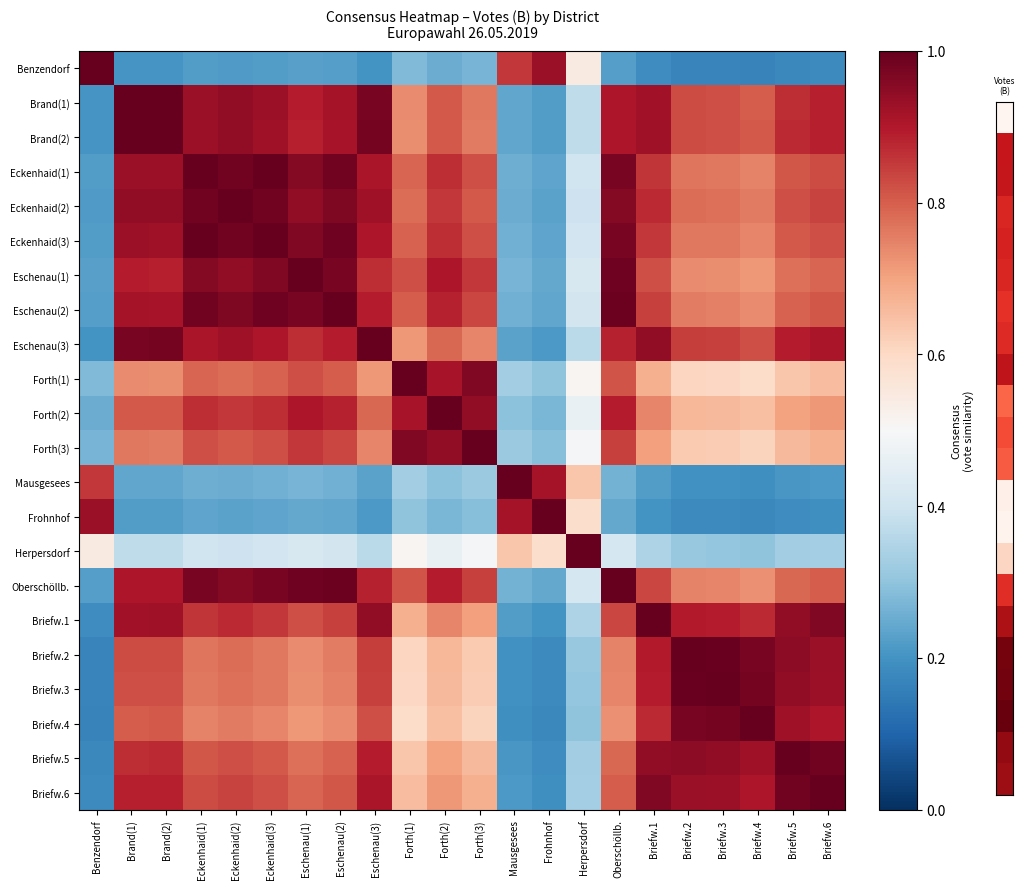

Reading left to right, extract all data points from this chart.

Benzendorf: Benzendorf=1.0	Brand(1)=0.2	Brand(2)=0.2	Eckenhaid(1)=0.2	Eckenhaid(2)=0.2	Eckenhaid(3)=0.2	Eschenau(1)=0.2	Eschenau(2)=0.2	Eschenau(3)=0.2	Forth(1)=0.3	Forth(2)=0.3	Forth(3)=0.3	Mausgesees=0.9	Frohnhof=0.9	Herpersdorf=0.5	Oberschöllb.=0.2	Briefw.1=0.2	Briefw.2=0.2	Briefw.3=0.2	Briefw.4=0.2	Briefw.5=0.2	Briefw.6=0.2
Brand(1): Benzendorf=0.2	Brand(1)=1.0	Brand(2)=1.0	Eckenhaid(1)=0.9	Eckenhaid(2)=0.9	Eckenhaid(3)=0.9	Eschenau(1)=0.9	Eschenau(2)=0.9	Eschenau(3)=1.0	Forth(1)=0.7	Forth(2)=0.8	Forth(3)=0.8	Mausgesees=0.2	Frohnhof=0.2	Herpersdorf=0.4	Oberschöllb.=0.9	Briefw.1=0.9	Briefw.2=0.8	Briefw.3=0.8	Briefw.4=0.8	Briefw.5=0.9	Briefw.6=0.9
Brand(2): Benzendorf=0.2	Brand(1)=1.0	Brand(2)=1.0	Eckenhaid(1)=0.9	Eckenhaid(2)=0.9	Eckenhaid(3)=0.9	Eschenau(1)=0.9	Eschenau(2)=0.9	Eschenau(3)=1.0	Forth(1)=0.7	Forth(2)=0.8	Forth(3)=0.8	Mausgesees=0.2	Frohnhof=0.2	Herpersdorf=0.4	Oberschöllb.=0.9	Briefw.1=0.9	Briefw.2=0.8	Briefw.3=0.8	Briefw.4=0.8	Briefw.5=0.9	Briefw.6=0.9
Eckenhaid(1): Benzendorf=0.2	Brand(1)=0.9	Brand(2)=0.9	Eckenhaid(1)=1.0	Eckenhaid(2)=1.0	Eckenhaid(3)=1.0	Eschenau(1)=1.0	Eschenau(2)=1.0	Eschenau(3)=0.9	Forth(1)=0.8	Forth(2)=0.9	Forth(3)=0.8	Mausgesees=0.3	Frohnhof=0.2	Herpersdorf=0.4	Oberschöllb.=1.0	Briefw.1=0.9	Briefw.2=0.8	Briefw.3=0.8	Briefw.4=0.7	Briefw.5=0.8	Briefw.6=0.8
Eckenhaid(2): Benzendorf=0.2	Brand(1)=0.9	Brand(2)=0.9	Eckenhaid(1)=1.0	Eckenhaid(2)=1.0	Eckenhaid(3)=1.0	Eschenau(1)=0.9	Eschenau(2)=1.0	Eschenau(3)=0.9	Forth(1)=0.8	Forth(2)=0.9	Forth(3)=0.8	Mausgesees=0.3	Frohnhof=0.2	Herpersdorf=0.4	Oberschöllb.=1.0	Briefw.1=0.9	Briefw.2=0.8	Briefw.3=0.8	Briefw.4=0.8	Briefw.5=0.8	Briefw.6=0.8
Eckenhaid(3): Benzendorf=0.2	Brand(1)=0.9	Brand(2)=0.9	Eckenhaid(1)=1.0	Eckenhaid(2)=1.0	Eckenhaid(3)=1.0	Eschenau(1)=1.0	Eschenau(2)=1.0	Eschenau(3)=0.9	Forth(1)=0.8	Forth(2)=0.9	Forth(3)=0.8	Mausgesees=0.3	Frohnhof=0.2	Herpersdorf=0.4	Oberschöllb.=1.0	Briefw.1=0.9	Briefw.2=0.8	Briefw.3=0.8	Briefw.4=0.7	Briefw.5=0.8	Briefw.6=0.8
Eschenau(1): Benzendorf=0.2	Brand(1)=0.9	Brand(2)=0.9	Eckenhaid(1)=1.0	Eckenhaid(2)=0.9	Eckenhaid(3)=1.0	Eschenau(1)=1.0	Eschenau(2)=1.0	Eschenau(3)=0.9	Forth(1)=0.8	Forth(2)=0.9	Forth(3)=0.9	Mausgesees=0.3	Frohnhof=0.2	Herpersdorf=0.4	Oberschöllb.=1.0	Briefw.1=0.8	Briefw.2=0.7	Briefw.3=0.7	Briefw.4=0.7	Briefw.5=0.8	Briefw.6=0.8
Eschenau(2): Benzendorf=0.2	Brand(1)=0.9	Brand(2)=0.9	Eckenhaid(1)=1.0	Eckenhaid(2)=1.0	Eckenhaid(3)=1.0	Eschenau(1)=1.0	Eschenau(2)=1.0	Eschenau(3)=0.9	Forth(1)=0.8	Forth(2)=0.9	Forth(3)=0.8	Mausgesees=0.3	Frohnhof=0.2	Herpersdorf=0.4	Oberschöllb.=1.0	Briefw.1=0.8	Briefw.2=0.8	Briefw.3=0.8	Briefw.4=0.7	Briefw.5=0.8	Briefw.6=0.8
Eschenau(3): Benzendorf=0.2	Brand(1)=1.0	Brand(2)=1.0	Eckenhaid(1)=0.9	Eckenhaid(2)=0.9	Eckenhaid(3)=0.9	Eschenau(1)=0.9	Eschenau(2)=0.9	Eschenau(3)=1.0	Forth(1)=0.7	Forth(2)=0.8	Forth(3)=0.7	Mausgesees=0.2	Frohnhof=0.2	Herpersdorf=0.4	Oberschöllb.=0.9	Briefw.1=0.9	Briefw.2=0.8	Briefw.3=0.8	Briefw.4=0.8	Briefw.5=0.9	Briefw.6=0.9
Forth(1): Benzendorf=0.3	Brand(1)=0.7	Brand(2)=0.7	Eckenhaid(1)=0.8	Eckenhaid(2)=0.8	Eckenhaid(3)=0.8	Eschenau(1)=0.8	Eschenau(2)=0.8	Eschenau(3)=0.7	Forth(1)=1.0	Forth(2)=0.9	Forth(3)=1.0	Mausgesees=0.3	Frohnhof=0.3	Herpersdorf=0.5	Oberschöllb.=0.8	Briefw.1=0.7	Briefw.2=0.6	Briefw.3=0.6	Briefw.4=0.6	Briefw.5=0.6	Briefw.6=0.7
Forth(2): Benzendorf=0.3	Brand(1)=0.8	Brand(2)=0.8	Eckenhaid(1)=0.9	Eckenhaid(2)=0.9	Eckenhaid(3)=0.9	Eschenau(1)=0.9	Eschenau(2)=0.9	Eschenau(3)=0.8	Forth(1)=0.9	Forth(2)=1.0	Forth(3)=0.9	Mausgesees=0.3	Frohnhof=0.3	Herpersdorf=0.5	Oberschöllb.=0.9	Briefw.1=0.7	Briefw.2=0.7	Briefw.3=0.7	Briefw.4=0.6	Briefw.5=0.7	Briefw.6=0.7
Forth(3): Benzendorf=0.3	Brand(1)=0.8	Brand(2)=0.8	Eckenhaid(1)=0.8	Eckenhaid(2)=0.8	Eckenhaid(3)=0.8	Eschenau(1)=0.9	Eschenau(2)=0.8	Eschenau(3)=0.7	Forth(1)=1.0	Forth(2)=0.9	Forth(3)=1.0	Mausgesees=0.3	Frohnhof=0.3	Herpersdorf=0.5	Oberschöllb.=0.8	Briefw.1=0.7	Briefw.2=0.6	Briefw.3=0.6	Briefw.4=0.6	Briefw.5=0.7	Briefw.6=0.7
Mausgesees: Benzendorf=0.9	Brand(1)=0.2	Brand(2)=0.2	Eckenhaid(1)=0.3	Eckenhaid(2)=0.3	Eckenhaid(3)=0.3	Eschenau(1)=0.3	Eschenau(2)=0.3	Eschenau(3)=0.2	Forth(1)=0.3	Forth(2)=0.3	Forth(3)=0.3	Mausgesees=1.0	Frohnhof=0.9	Herpersdorf=0.6	Oberschöllb.=0.3	Briefw.1=0.2	Briefw.2=0.2	Briefw.3=0.2	Briefw.4=0.2	Briefw.5=0.2	Briefw.6=0.2
Frohnhof: Benzendorf=0.9	Brand(1)=0.2	Brand(2)=0.2	Eckenhaid(1)=0.2	Eckenhaid(2)=0.2	Eckenhaid(3)=0.2	Eschenau(1)=0.2	Eschenau(2)=0.2	Eschenau(3)=0.2	Forth(1)=0.3	Forth(2)=0.3	Forth(3)=0.3	Mausgesees=0.9	Frohnhof=1.0	Herpersdorf=0.6	Oberschöllb.=0.2	Briefw.1=0.2	Briefw.2=0.2	Briefw.3=0.2	Briefw.4=0.2	Briefw.5=0.2	Briefw.6=0.2
Herpersdorf: Benzendorf=0.5	Brand(1)=0.4	Brand(2)=0.4	Eckenhaid(1)=0.4	Eckenhaid(2)=0.4	Eckenhaid(3)=0.4	Eschenau(1)=0.4	Eschenau(2)=0.4	Eschenau(3)=0.4	Forth(1)=0.5	Forth(2)=0.5	Forth(3)=0.5	Mausgesees=0.6	Frohnhof=0.6	Herpersdorf=1.0	Oberschöllb.=0.4	Briefw.1=0.3	Briefw.2=0.3	Briefw.3=0.3	Briefw.4=0.3	Briefw.5=0.3	Briefw.6=0.3
Oberschöllb.: Benzendorf=0.2	Brand(1)=0.9	Brand(2)=0.9	Eckenhaid(1)=1.0	Eckenhaid(2)=1.0	Eckenhaid(3)=1.0	Eschenau(1)=1.0	Eschenau(2)=1.0	Eschenau(3)=0.9	Forth(1)=0.8	Forth(2)=0.9	Forth(3)=0.8	Mausgesees=0.3	Frohnhof=0.2	Herpersdorf=0.4	Oberschöllb.=1.0	Briefw.1=0.8	Briefw.2=0.7	Briefw.3=0.7	Briefw.4=0.7	Briefw.5=0.8	Briefw.6=0.8
Briefw.1: Benzendorf=0.2	Brand(1)=0.9	Brand(2)=0.9	Eckenhaid(1)=0.9	Eckenhaid(2)=0.9	Eckenhaid(3)=0.9	Eschenau(1)=0.8	Eschenau(2)=0.8	Eschenau(3)=0.9	Forth(1)=0.7	Forth(2)=0.7	Forth(3)=0.7	Mausgesees=0.2	Frohnhof=0.2	Herpersdorf=0.3	Oberschöllb.=0.8	Briefw.1=1.0	Briefw.2=0.9	Briefw.3=0.9	Briefw.4=0.9	Briefw.5=0.9	Briefw.6=1.0
Briefw.2: Benzendorf=0.2	Brand(1)=0.8	Brand(2)=0.8	Eckenhaid(1)=0.8	Eckenhaid(2)=0.8	Eckenhaid(3)=0.8	Eschenau(1)=0.7	Eschenau(2)=0.8	Eschenau(3)=0.8	Forth(1)=0.6	Forth(2)=0.7	Forth(3)=0.6	Mausgesees=0.2	Frohnhof=0.2	Herpersdorf=0.3	Oberschöllb.=0.7	Briefw.1=0.9	Briefw.2=1.0	Briefw.3=1.0	Briefw.4=1.0	Briefw.5=0.9	Briefw.6=0.9
Briefw.3: Benzendorf=0.2	Brand(1)=0.8	Brand(2)=0.8	Eckenhaid(1)=0.8	Eckenhaid(2)=0.8	Eckenhaid(3)=0.8	Eschenau(1)=0.7	Eschenau(2)=0.8	Eschenau(3)=0.8	Forth(1)=0.6	Forth(2)=0.7	Forth(3)=0.6	Mausgesees=0.2	Frohnhof=0.2	Herpersdorf=0.3	Oberschöllb.=0.7	Briefw.1=0.9	Briefw.2=1.0	Briefw.3=1.0	Briefw.4=1.0	Briefw.5=0.9	Briefw.6=0.9
Briefw.4: Benzendorf=0.2	Brand(1)=0.8	Brand(2)=0.8	Eckenhaid(1)=0.7	Eckenhaid(2)=0.8	Eckenhaid(3)=0.7	Eschenau(1)=0.7	Eschenau(2)=0.7	Eschenau(3)=0.8	Forth(1)=0.6	Forth(2)=0.6	Forth(3)=0.6	Mausgesees=0.2	Frohnhof=0.2	Herpersdorf=0.3	Oberschöllb.=0.7	Briefw.1=0.9	Briefw.2=1.0	Briefw.3=1.0	Briefw.4=1.0	Briefw.5=0.9	Briefw.6=0.9
Briefw.5: Benzendorf=0.2	Brand(1)=0.9	Brand(2)=0.9	Eckenhaid(1)=0.8	Eckenhaid(2)=0.8	Eckenhaid(3)=0.8	Eschenau(1)=0.8	Eschenau(2)=0.8	Eschenau(3)=0.9	Forth(1)=0.6	Forth(2)=0.7	Forth(3)=0.7	Mausgesees=0.2	Frohnhof=0.2	Herpersdorf=0.3	Oberschöllb.=0.8	Briefw.1=0.9	Briefw.2=0.9	Briefw.3=0.9	Briefw.4=0.9	Briefw.5=1.0	Briefw.6=1.0
Briefw.6: Benzendorf=0.2	Brand(1)=0.9	Brand(2)=0.9	Eckenhaid(1)=0.8	Eckenhaid(2)=0.8	Eckenhaid(3)=0.8	Eschenau(1)=0.8	Eschenau(2)=0.8	Eschenau(3)=0.9	Forth(1)=0.7	Forth(2)=0.7	Forth(3)=0.7	Mausgesees=0.2	Frohnhof=0.2	Herpersdorf=0.3	Oberschöllb.=0.8	Briefw.1=1.0	Briefw.2=0.9	Briefw.3=0.9	Briefw.4=0.9	Briefw.5=1.0	Briefw.6=1.0